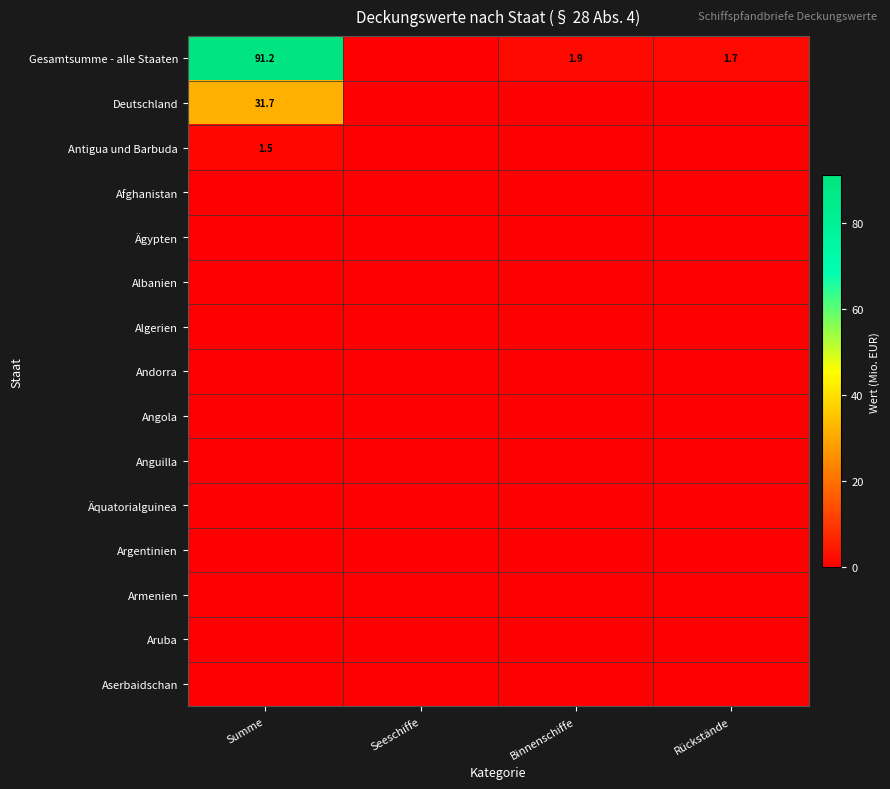

Is the value of Gesamtsumme - alle Staaten at Rückstände greater than the value of Armenien at Rückstände?

Yes